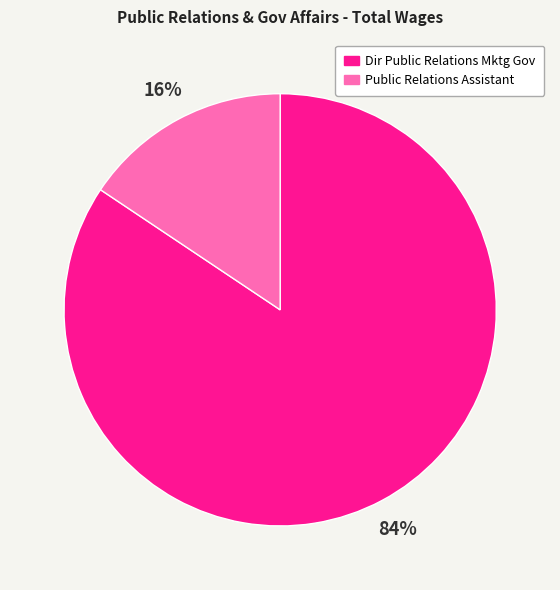

To the nearest percent, what is the combined percentage of Dir Public Relations Mktg Gov and Public Relations Assistant?

100%